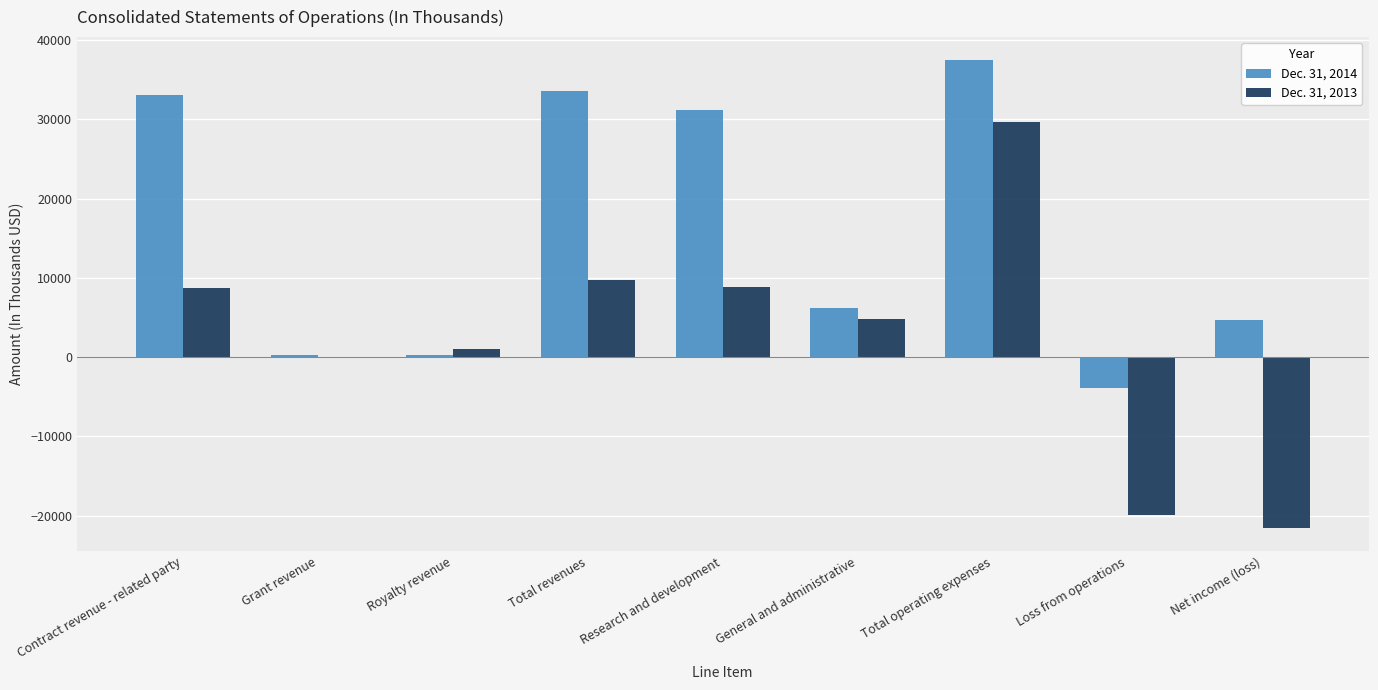

Which category has the highest value in the Dec. 31, 2014 series?

Total operating expenses